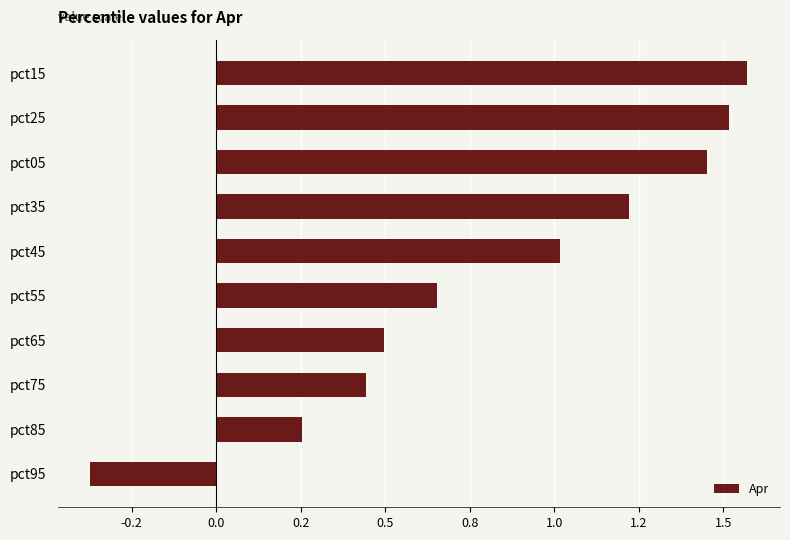

Which category has the lowest value across all series?

pct95